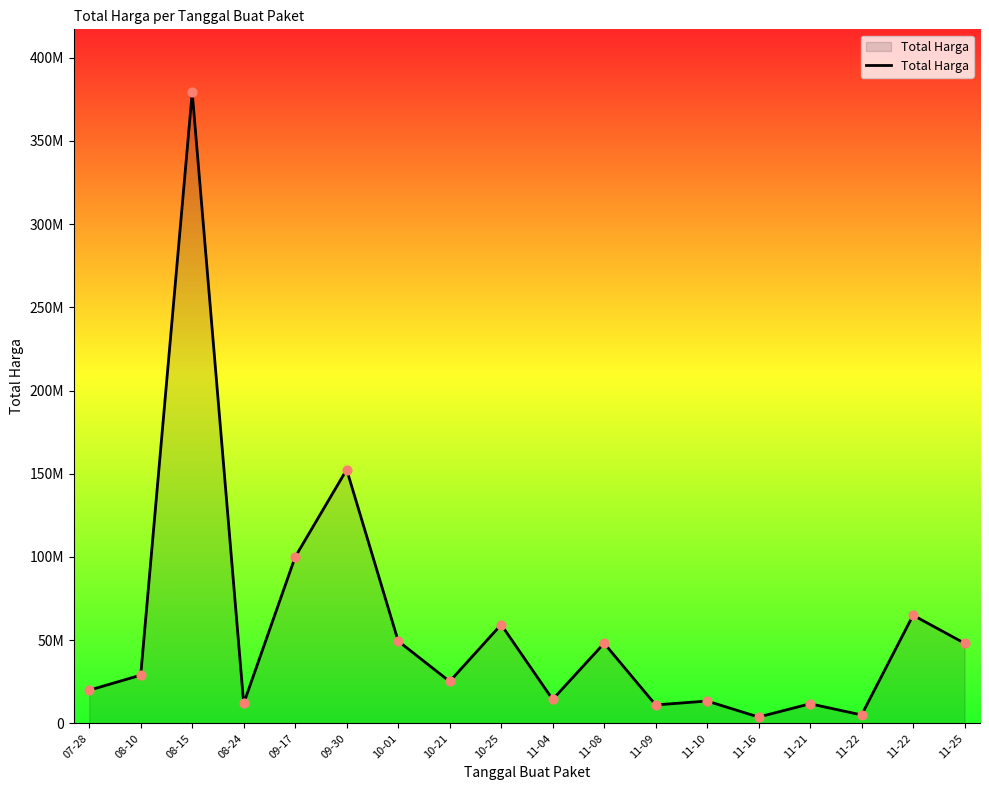

What is the change in value from 11-22 to 11-25?

-16860000